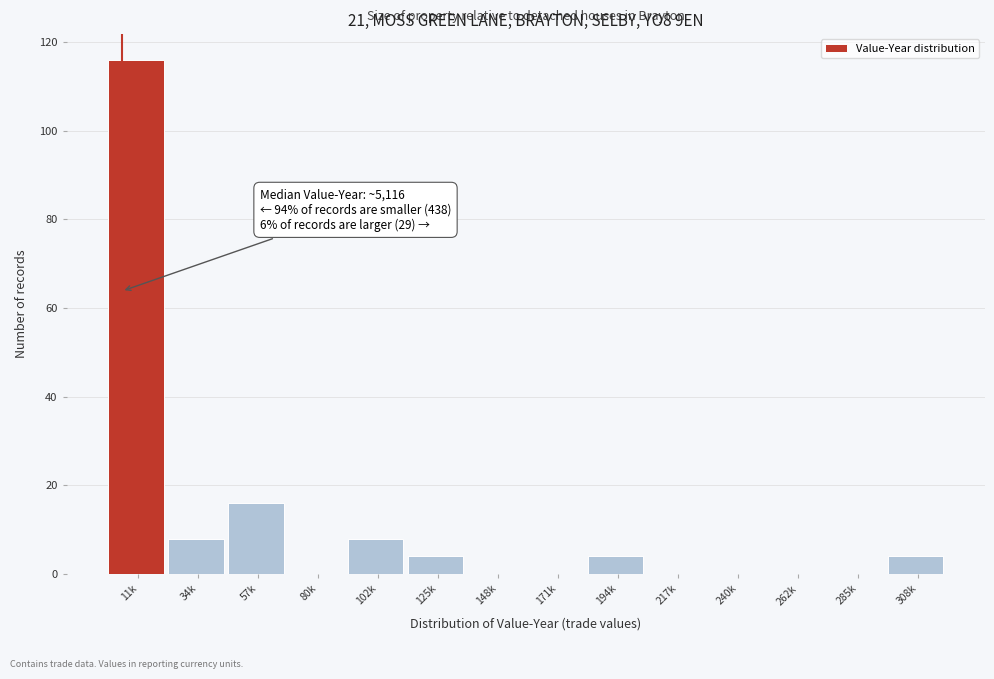

Reading right to left, extract all data points from this chart.

308k=4	285k=0	262k=0	240k=0	217k=0	194k=4	171k=0	148k=0	125k=4	102k=8	80k=0	57k=16	34k=8	11k=116